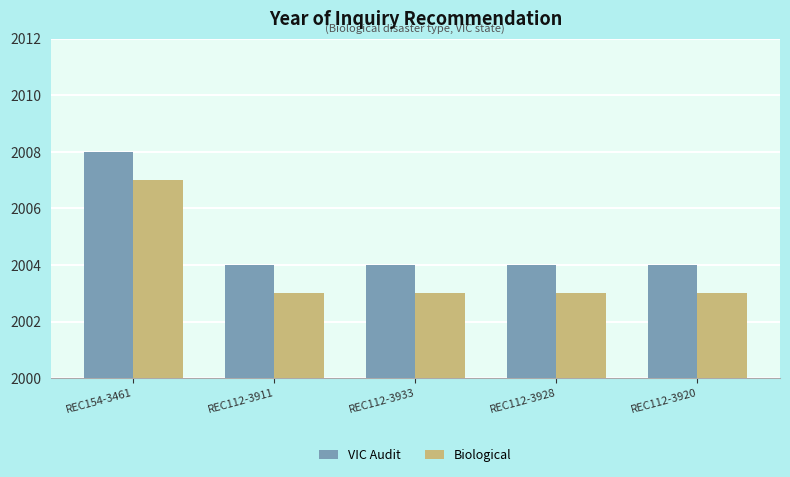

What is the total value across all series at REC112-3928?

4007